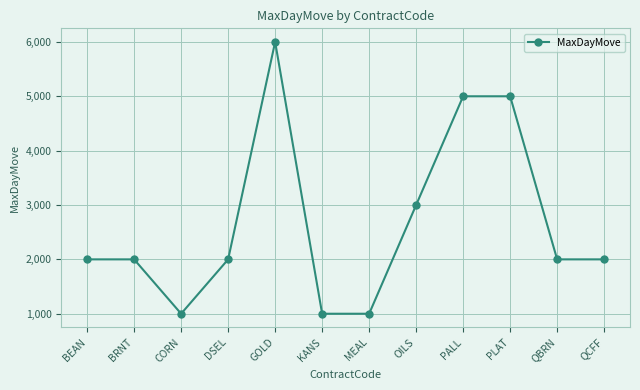

What is the maximum value shown in the chart?

6000